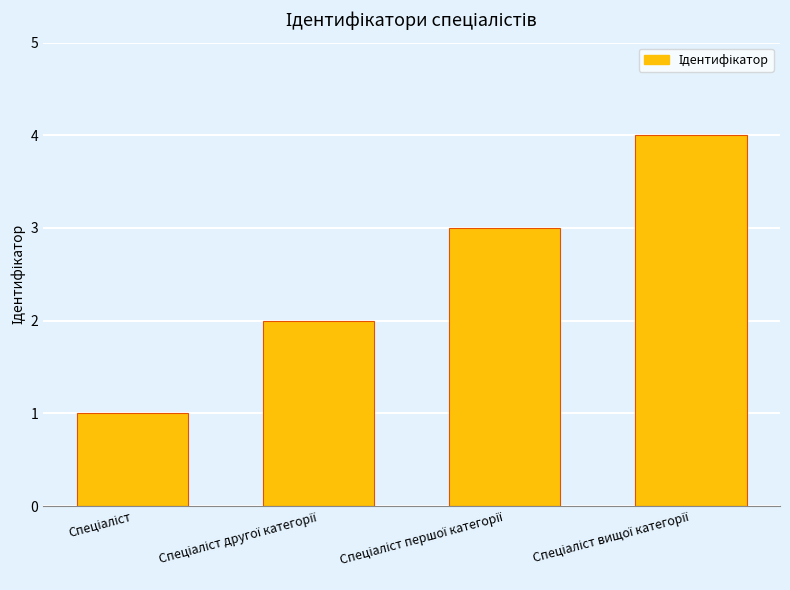

How many data points does each series have?

4